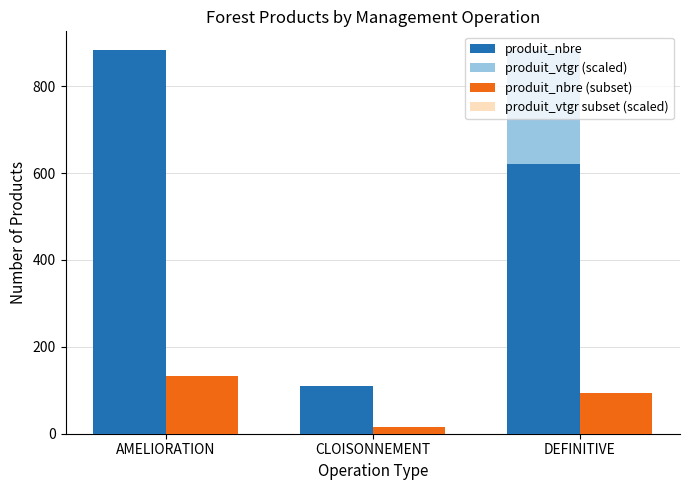

How many bars are there in total?

12